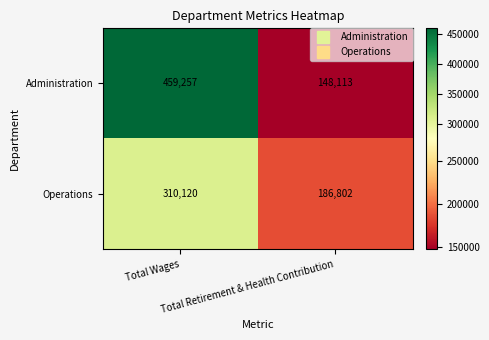

Count the number of categories in the chart.

2